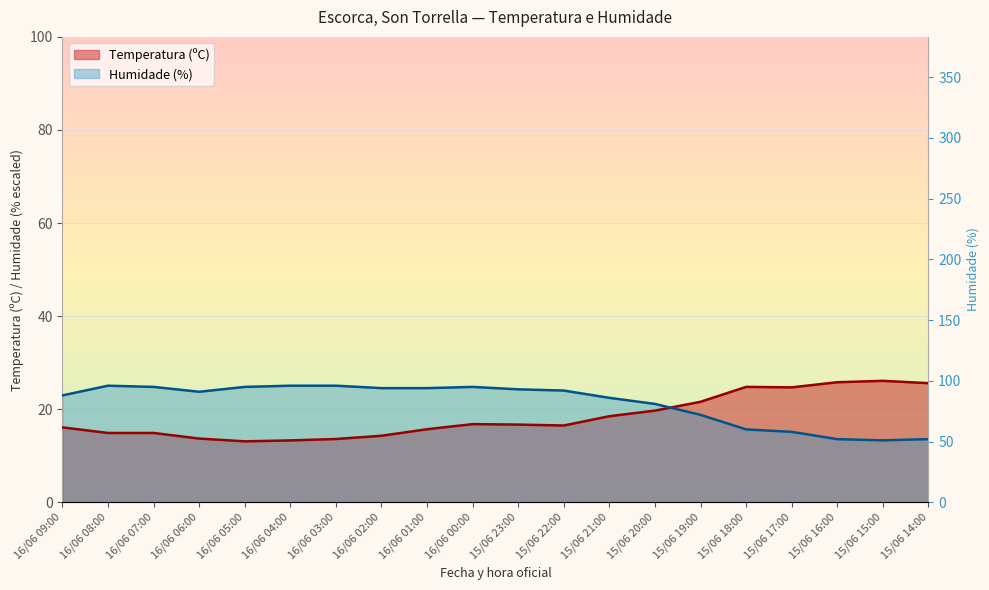

Reading left to right, what are all the values shown in this chart?

Temperatura (ºC): 16.1	14.9	14.9	13.7	13.1	13.3	13.6	14.3	15.7	16.8	16.7	16.5	18.5	19.7	21.6	24.8	24.7	25.8	26.1	25.6
Humidade (%): 23.0	25.1	24.8	23.8	24.8	25.1	25.1	24.5	24.5	24.8	24.3	24.0	22.4	21.1	18.8	15.7	15.1	13.6	13.3	13.6